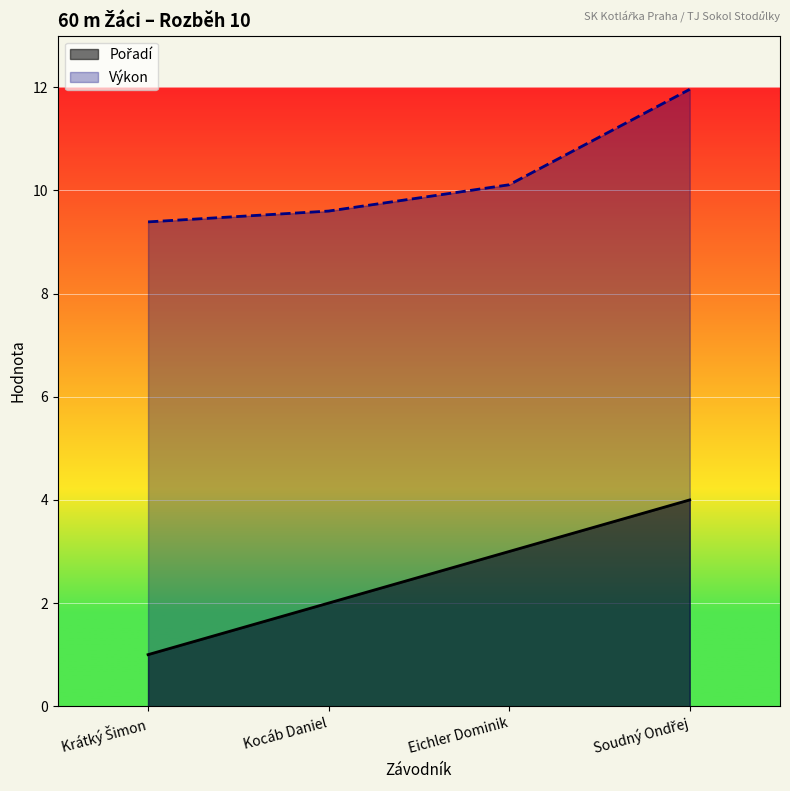

Between Krátký Šimon and Kocáb Daniel, which is larger?

Kocáb Daniel